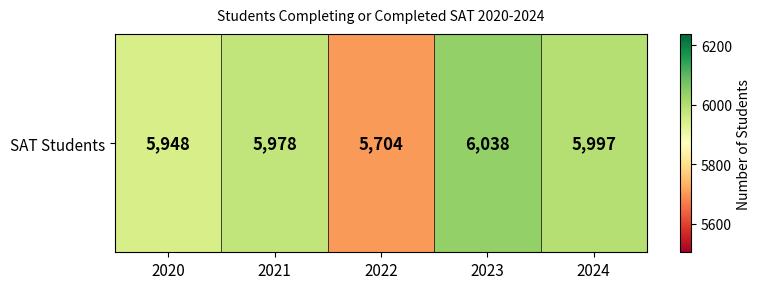

True or false: the data shows 2110 at 2022.

False